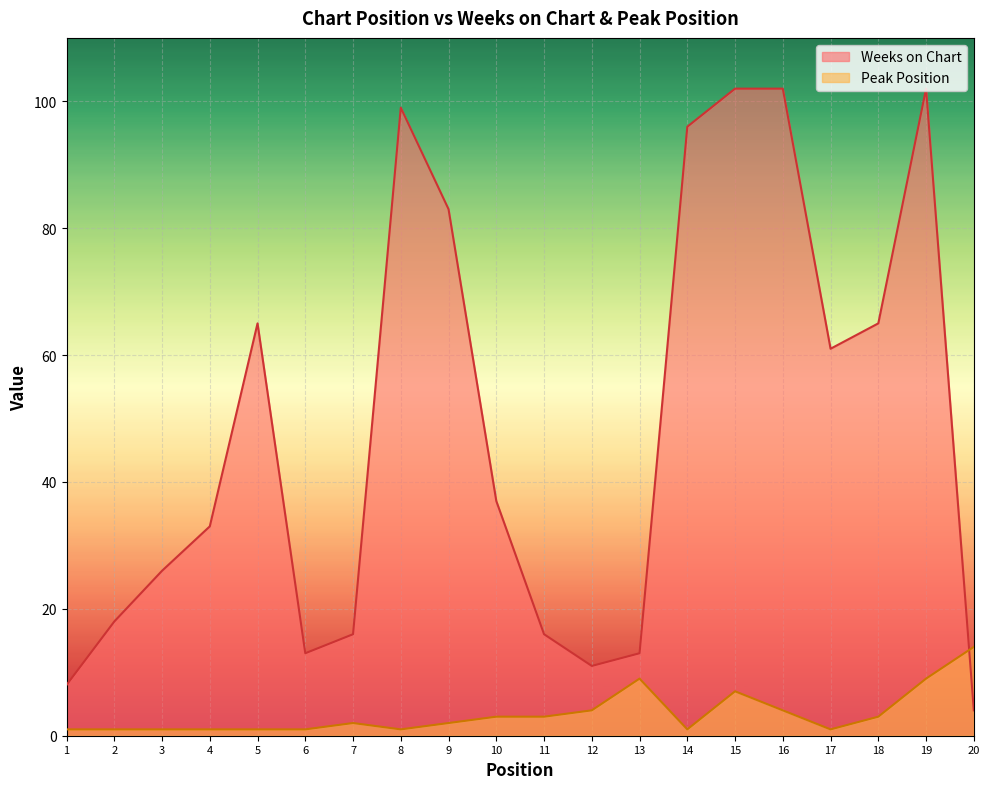

Where do Weeks on Chart and Peak Position first cross each other?

19 and 20